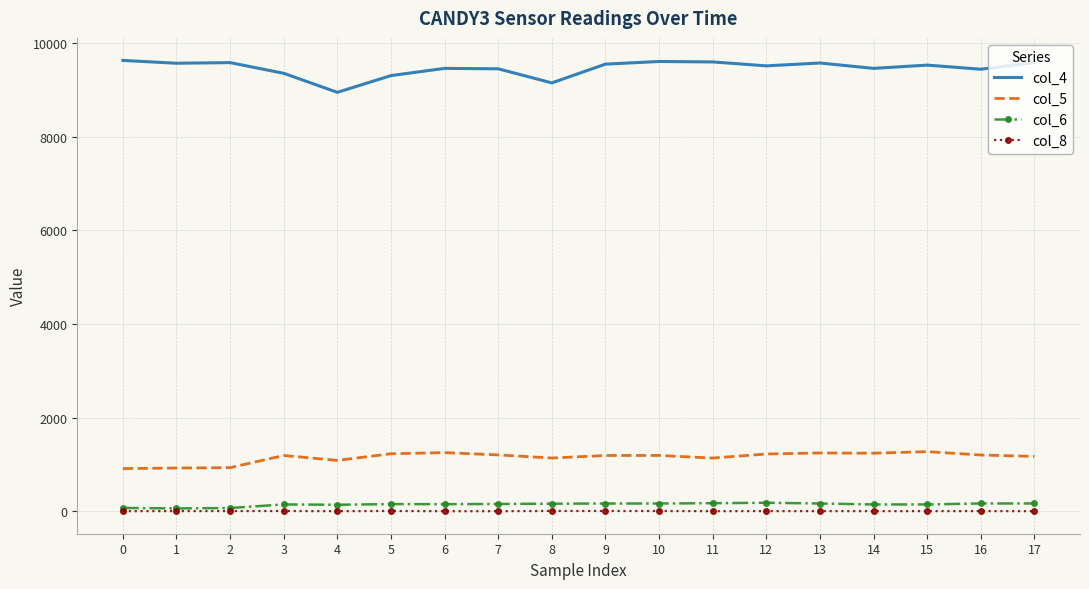

Which series has the largest total across all categories?

col_4